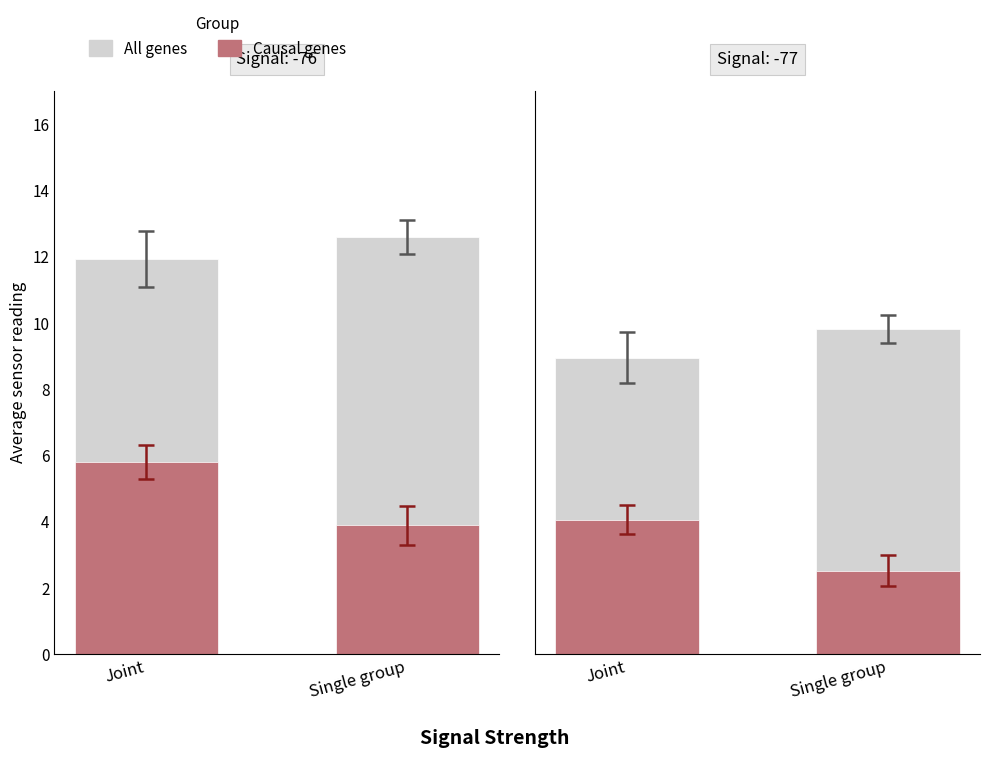

Rank the series by their maximum value, from highest to lowest.

All genes, Causal genes